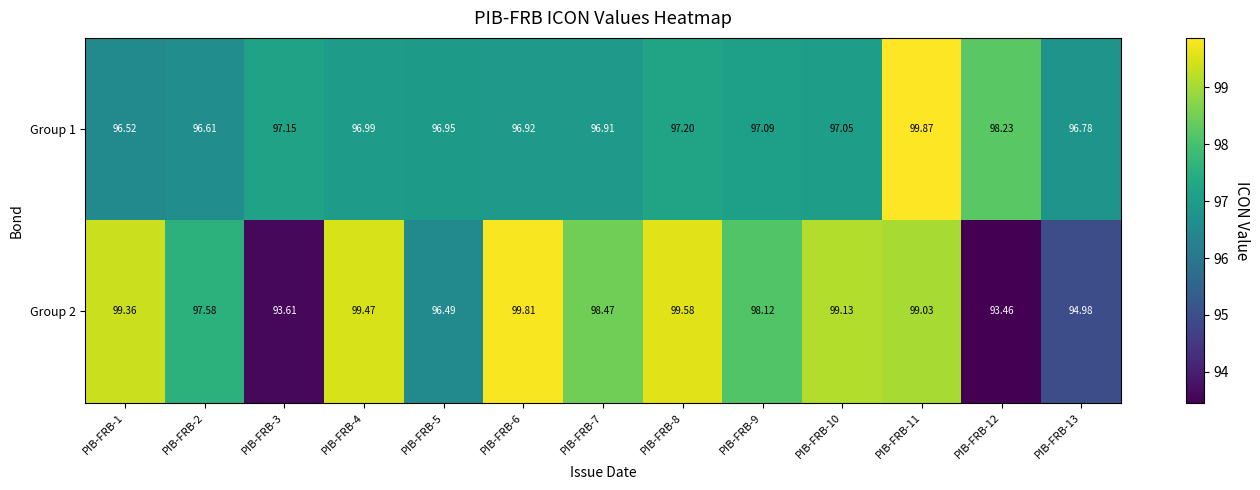

Which has a higher value, PIB-FRB-12 or PIB-FRB-5?

PIB-FRB-12